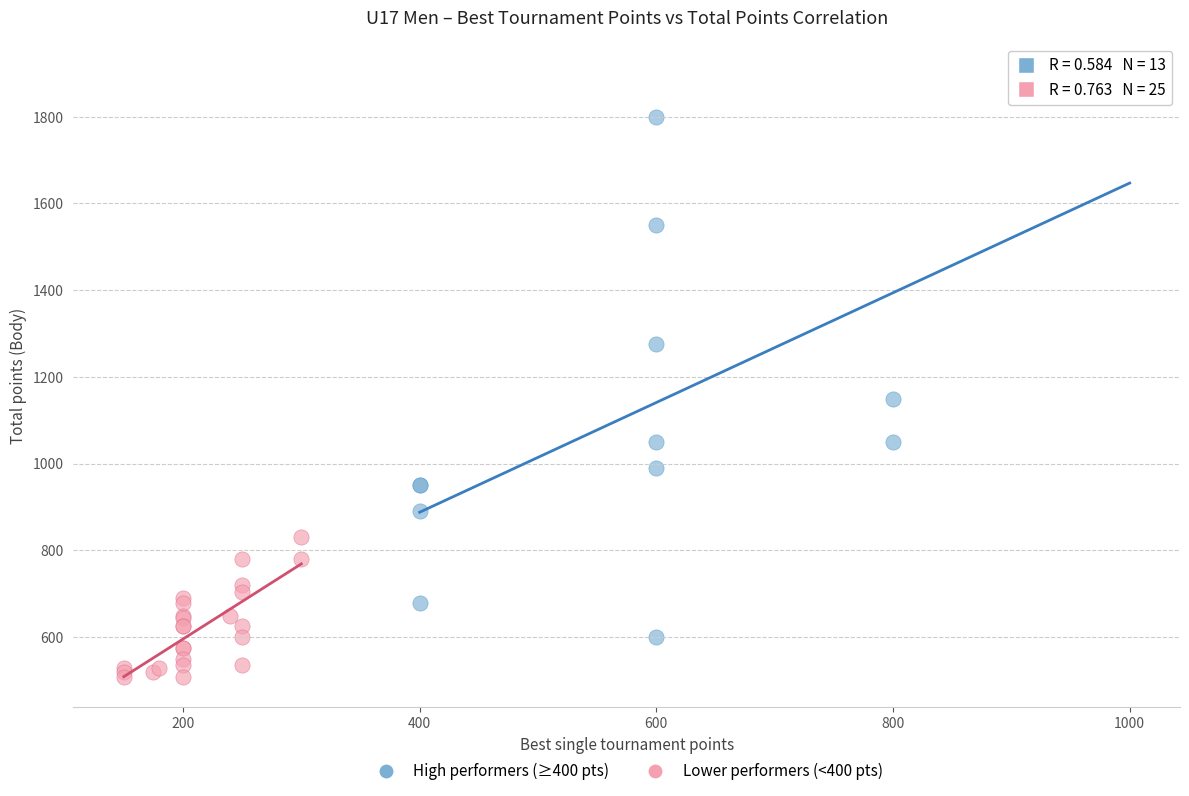

Which series has the largest Y range (max minus min)?

High performers (≥400 pts)